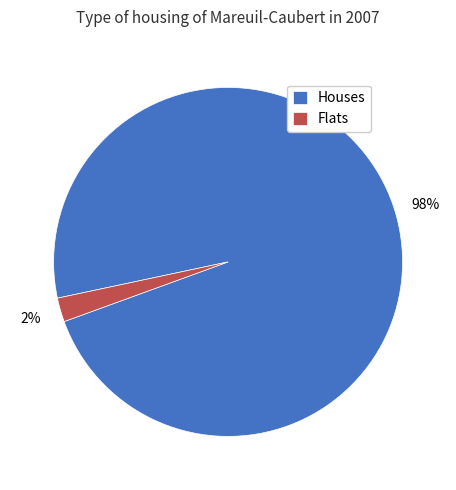

Between Flats and Houses, which is larger?

Houses